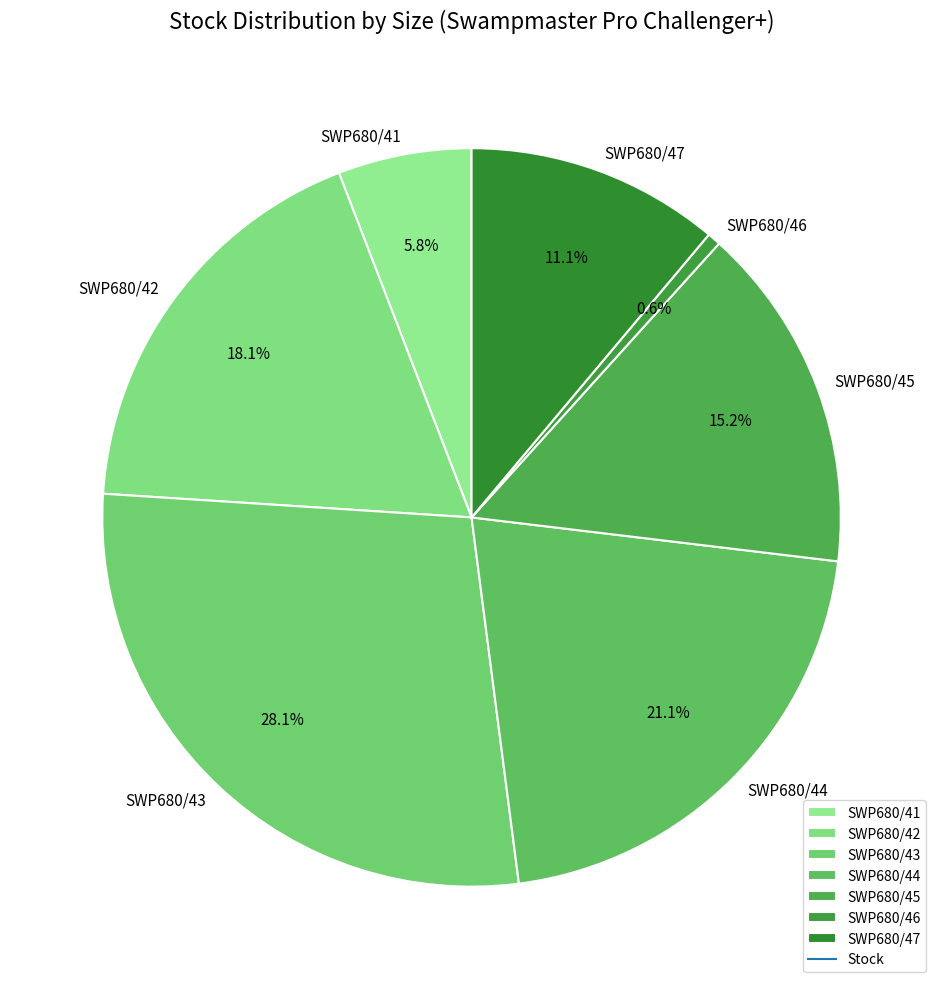

To the nearest percent, what is the combined percentage of SWP680/43 and SWP680/45?

43%